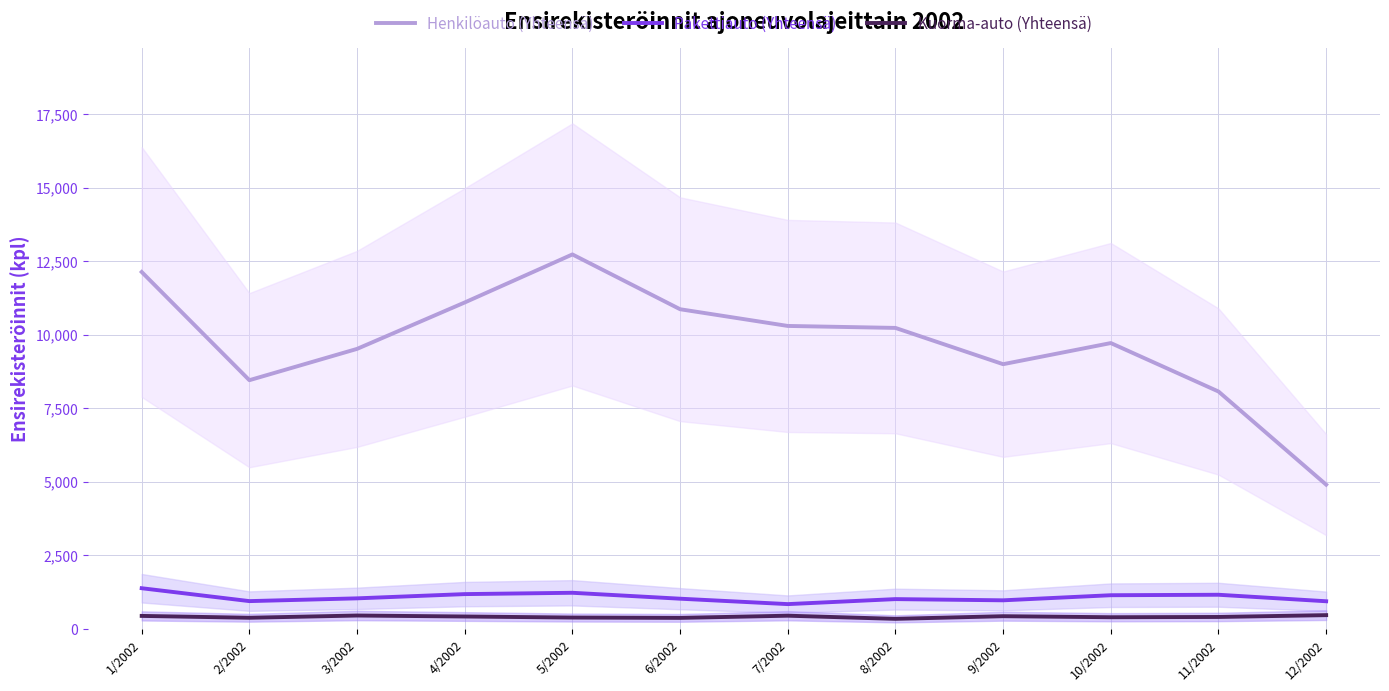

At which category does Pakettiauto (Yhteensä) reach its first local valley?

2/2002